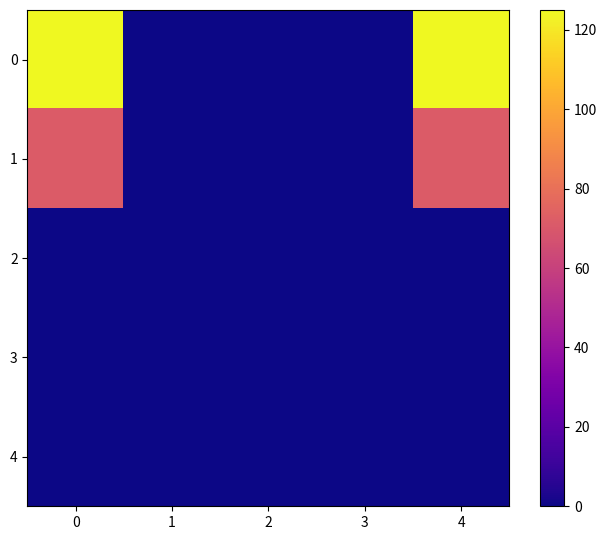

Count the number of categories in the chart.

5